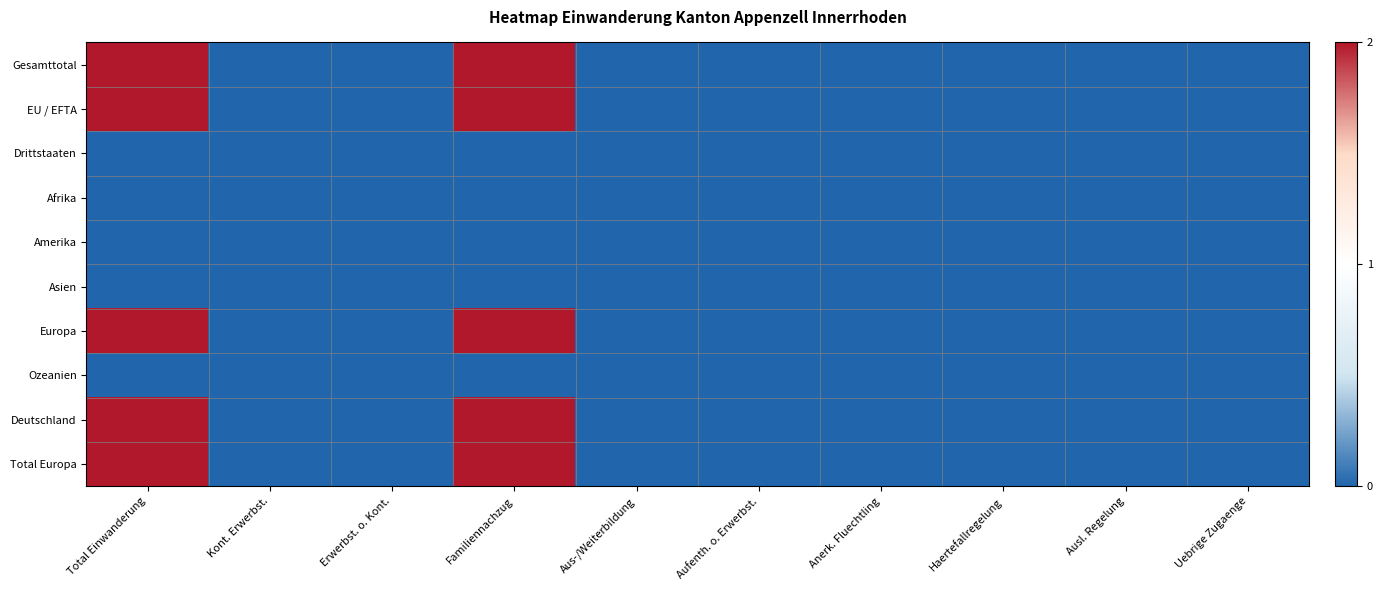

Which series has the widest spread of values?

Gesamttotal